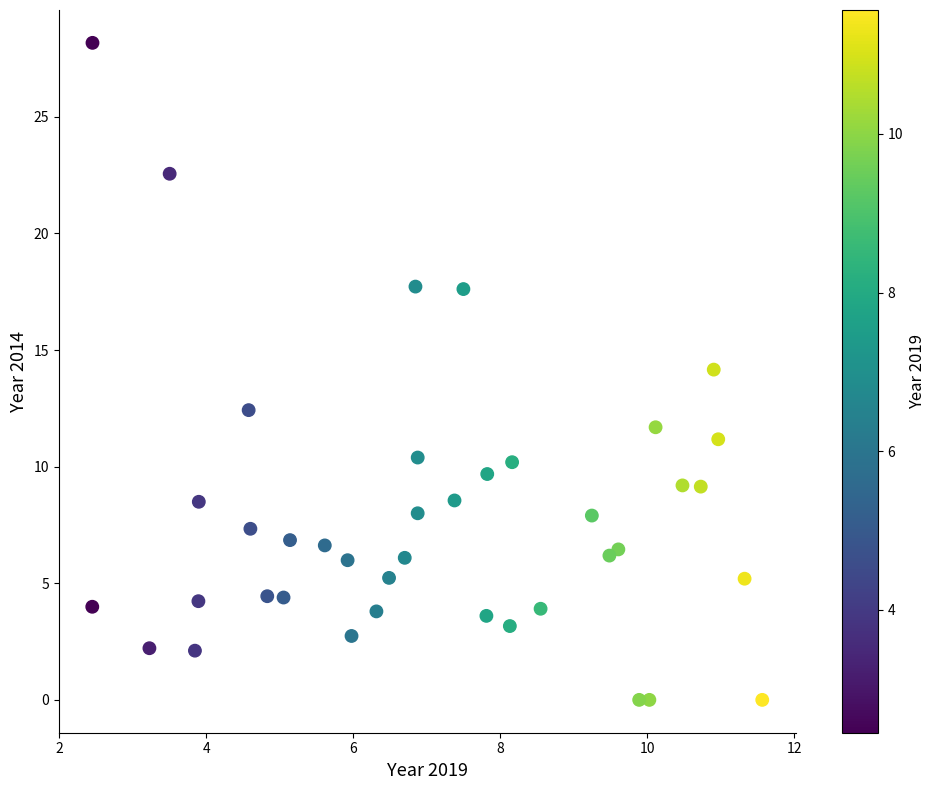

What is the range of Y values (max minus min)?

28.2